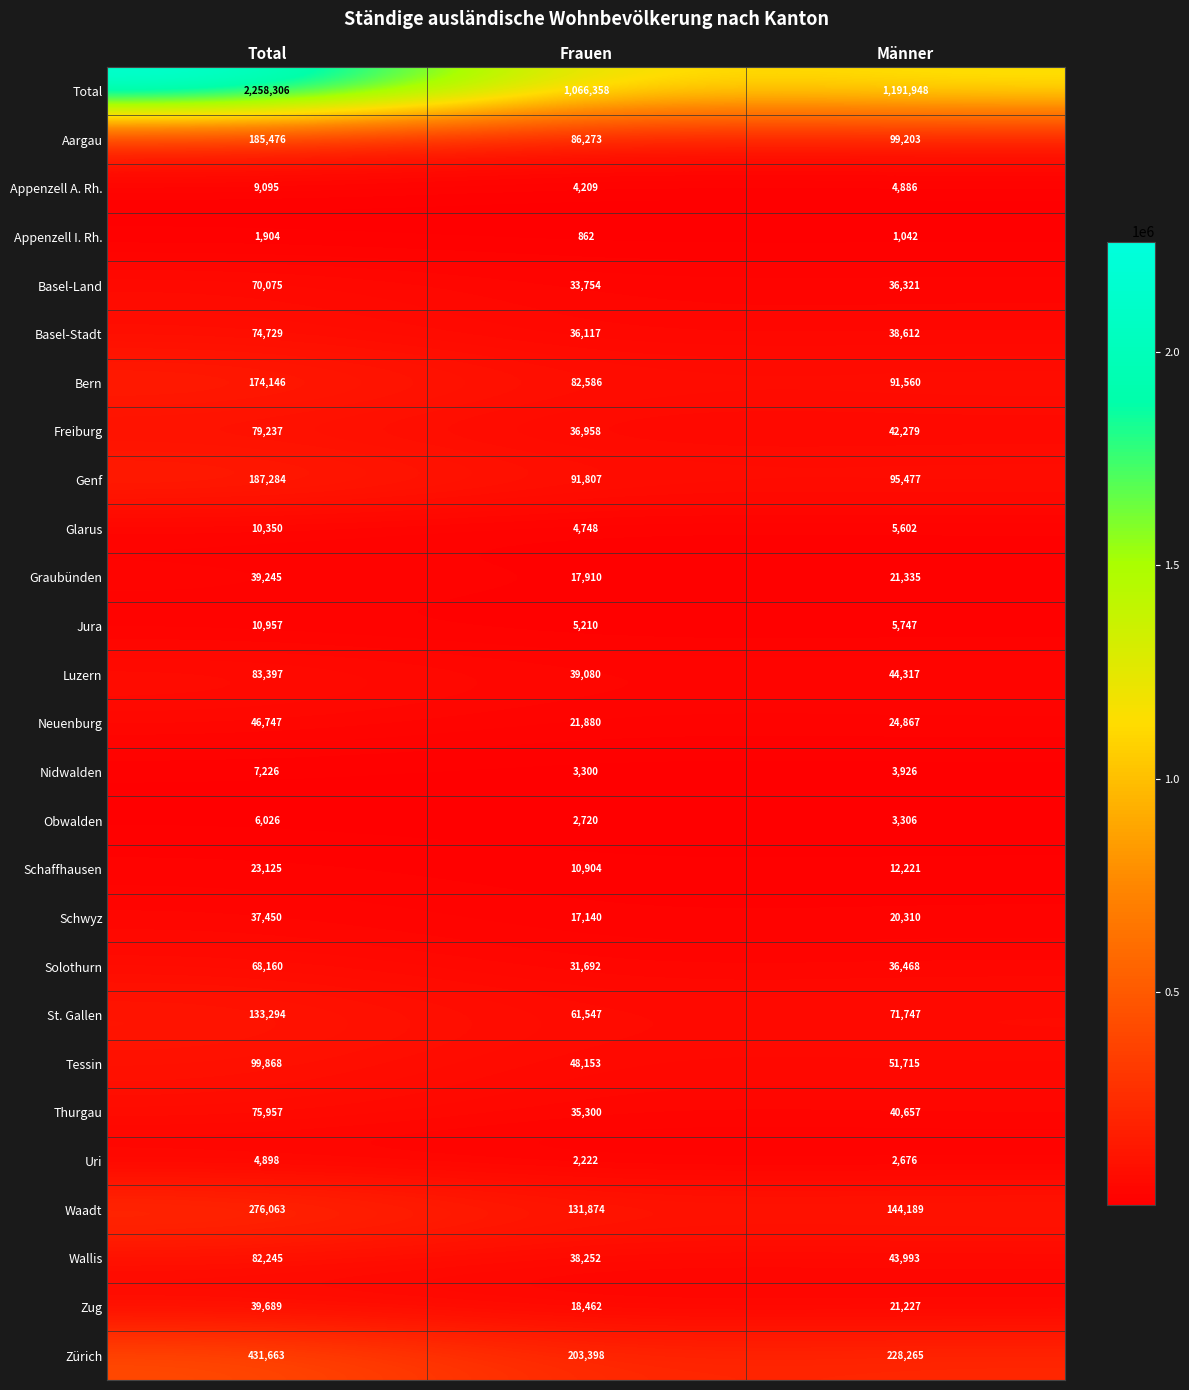

What is the greatest value displayed?

2258306